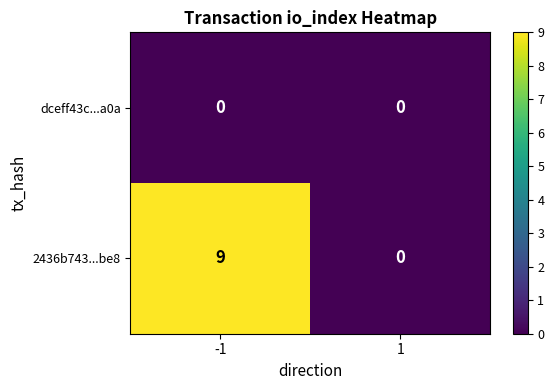

What is the sum of all 2436b743...be8 values?

9